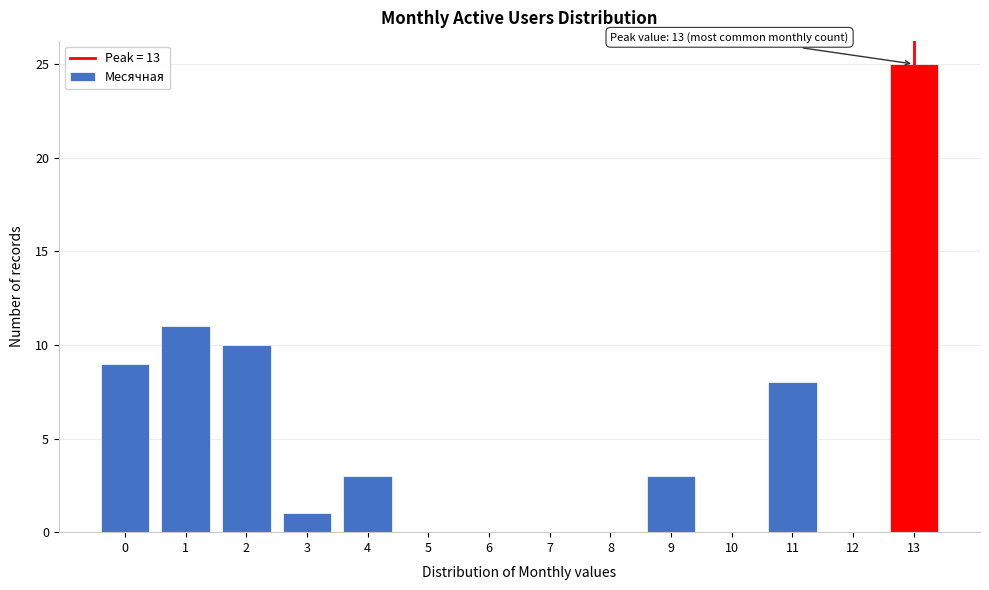

Over which range of the x-axis is the bar tallest?

12.5 to 13.5